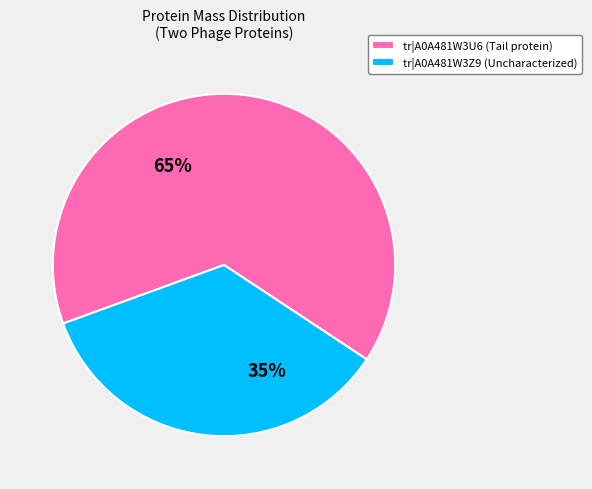

Approximately how many times larger is the value at tr|A0A481W3U6|A0A481W3U6_9CAUD compared to tr|A0A481W3Z9|A0A481W3Z9_9CAUD?

1.8